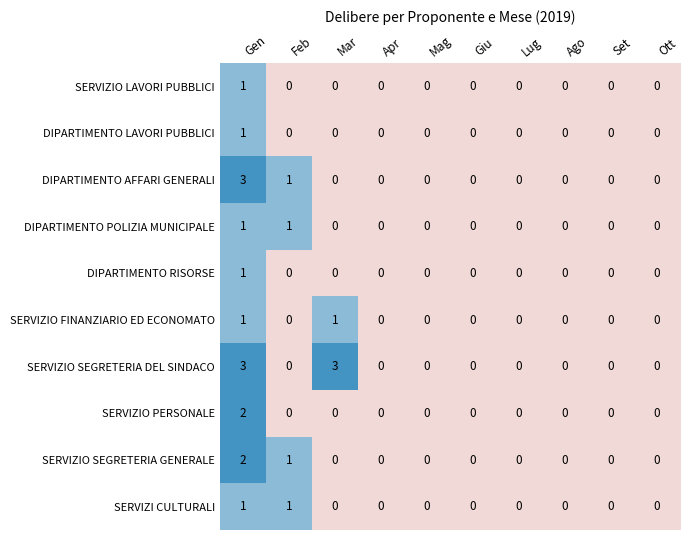

Is it true that SERVIZIO SEGRETERIA GENERALE equals 1 at Lug?

False